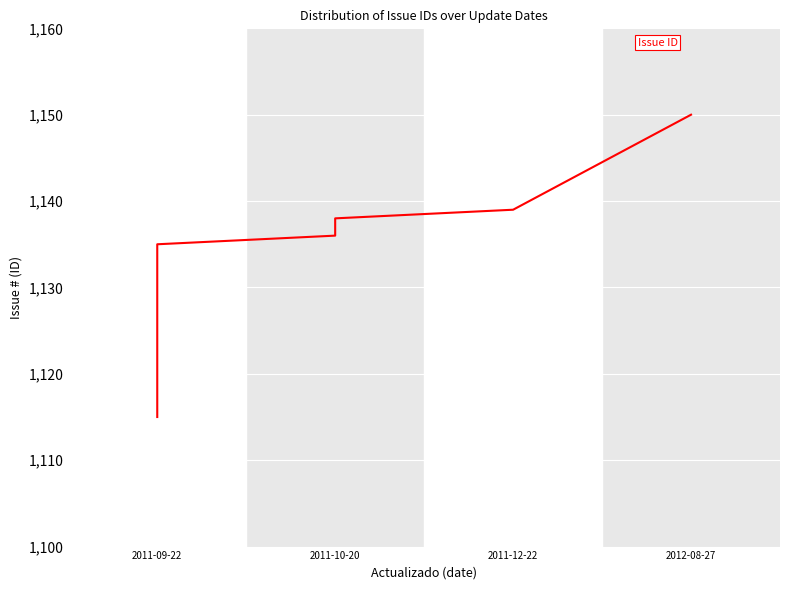

Is this an area chart (filled region under the line)?

No